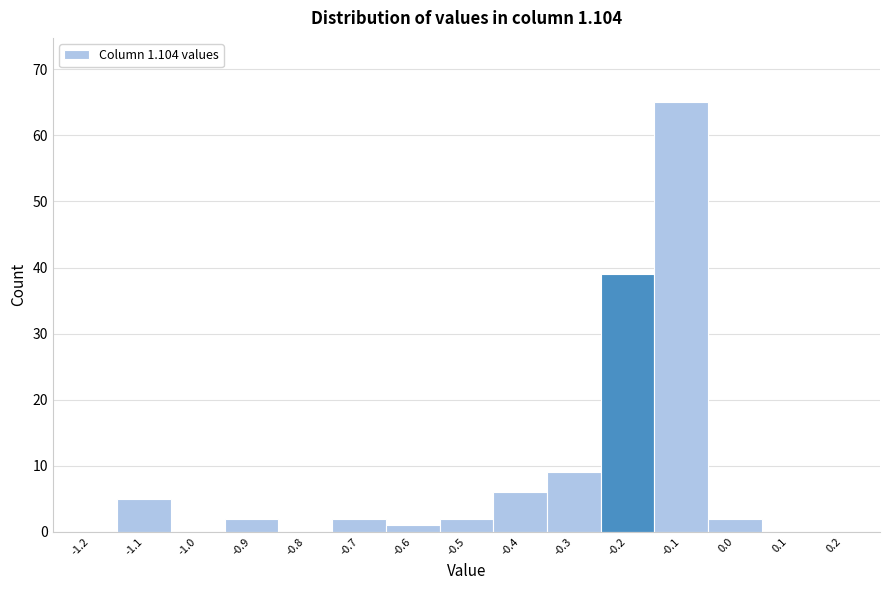

Reading right to left, transcribe all the data shown in this chart.

0.2=0	0.1=0	0.0=2	-0.1=65	-0.2=39	-0.3=9	-0.4=6	-0.5=2	-0.6=1	-0.7=2	-0.8=0	-0.9=2	-1.0=0	-1.1=5	-1.2=0